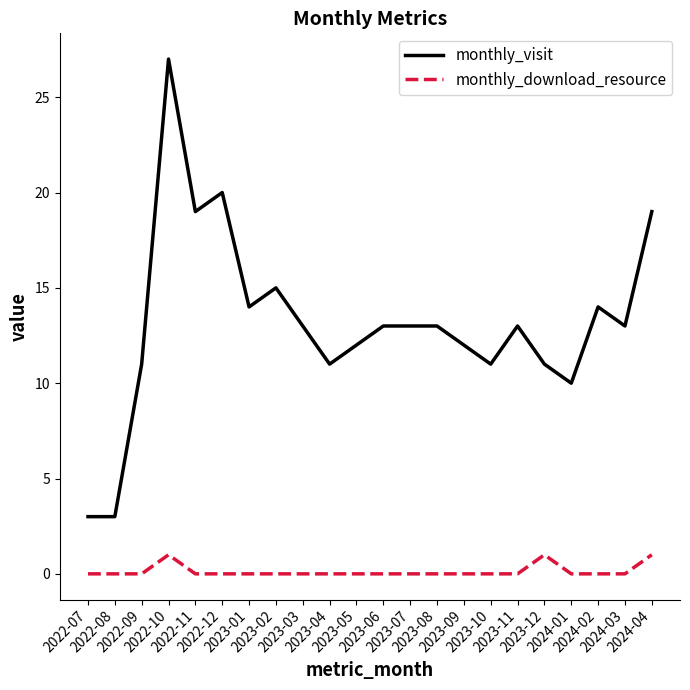

Which series has the largest total across all categories?

monthly_visit